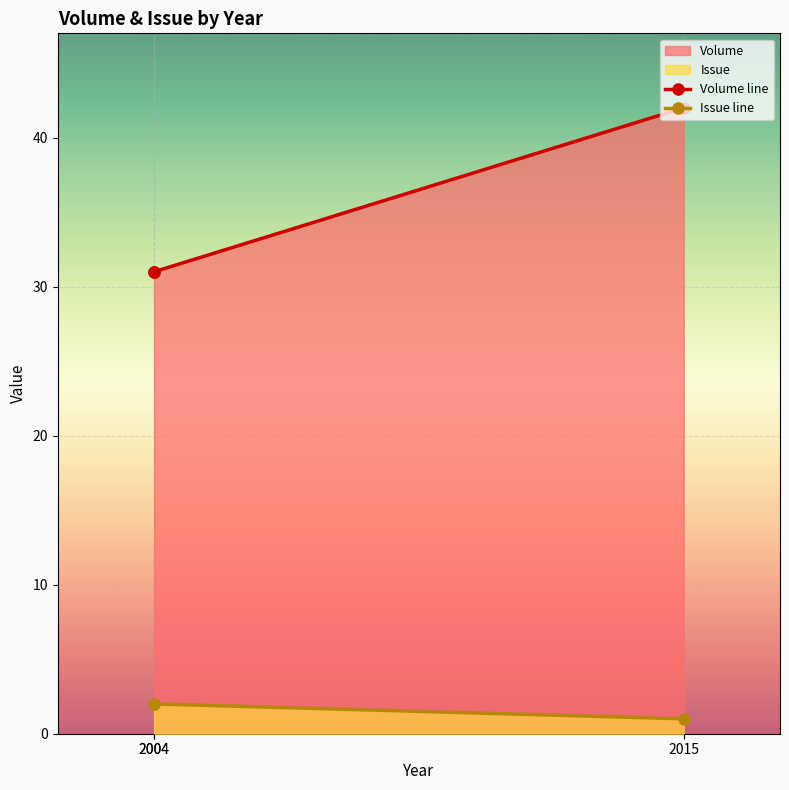

Between 2004 and 2015, which is larger?

2015